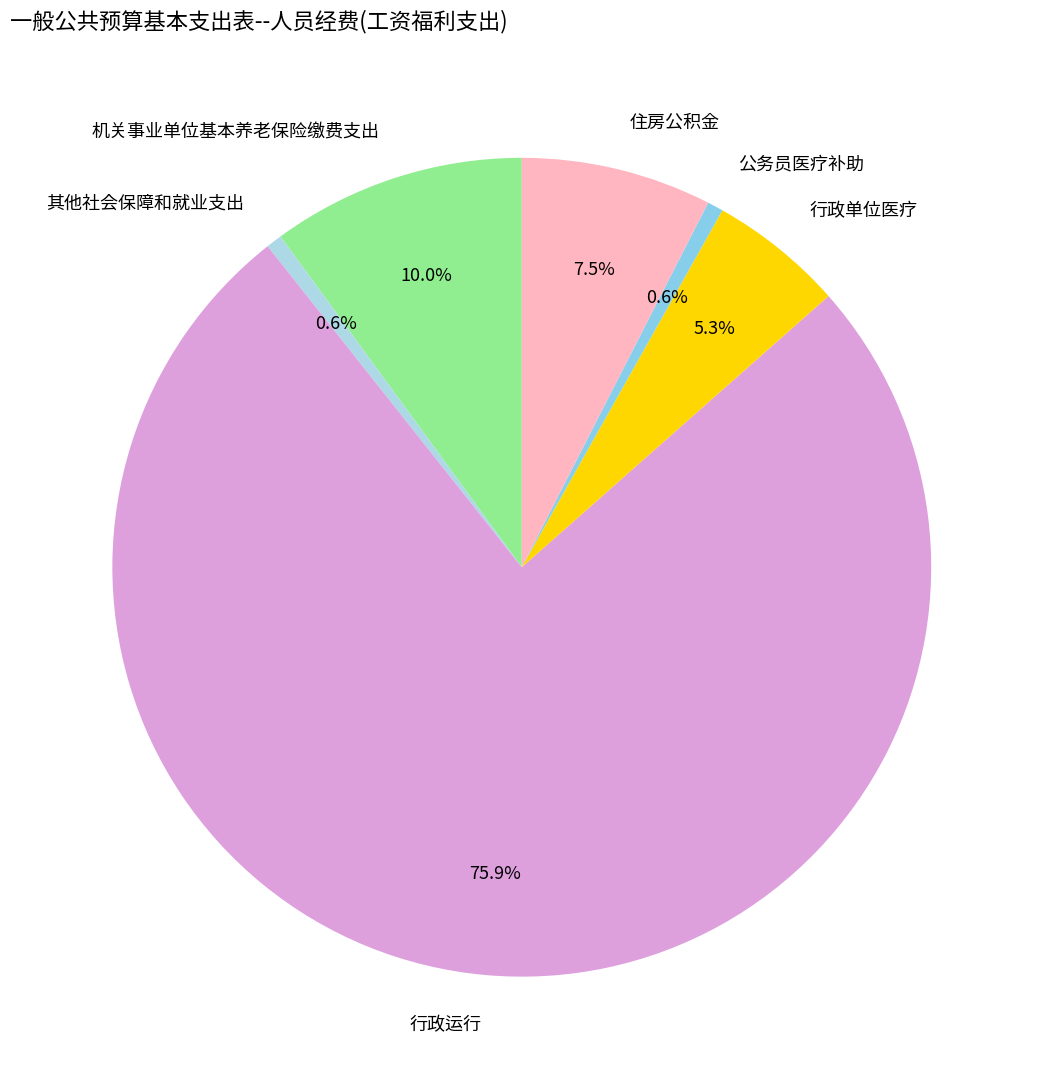

How many slices are in this pie chart?

6